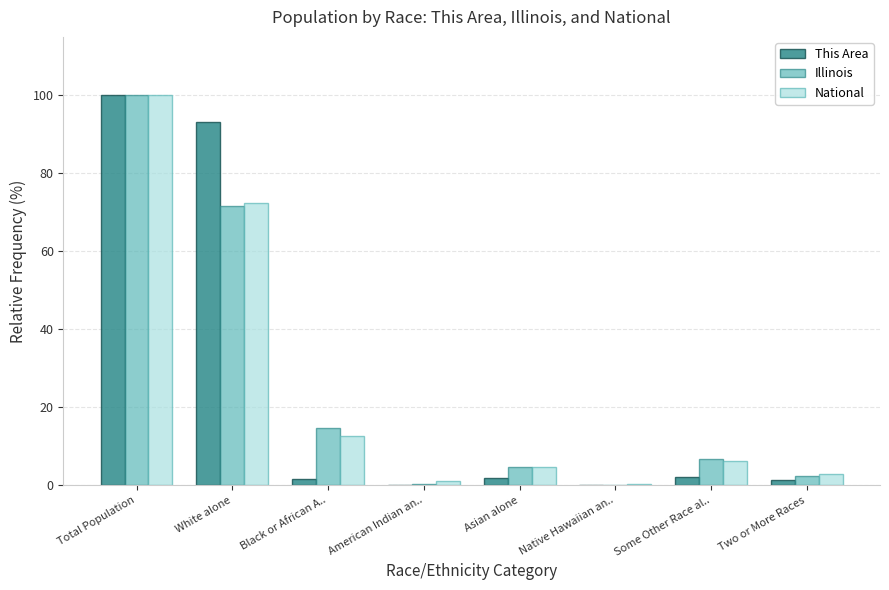

Where is National nearest to the value 50?

White alone